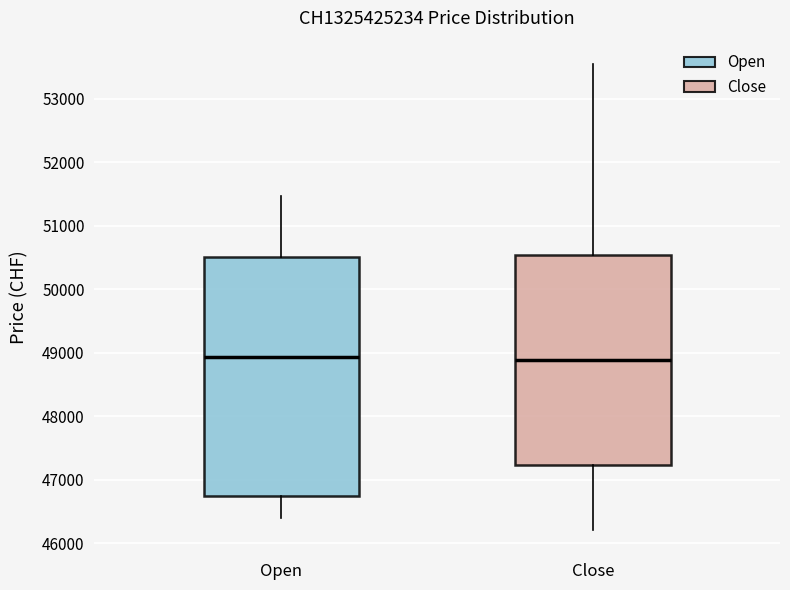

Comparing the boxes themselves (not the whiskers), which one is the tallest?

Open